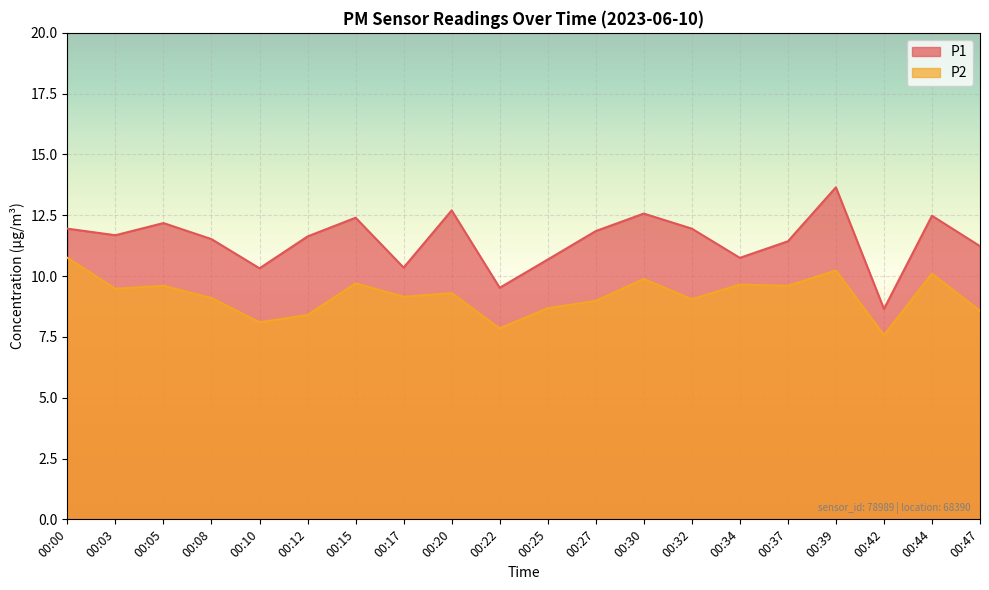

True or false: P1 has more than 2 points higher than both neighbors.

True